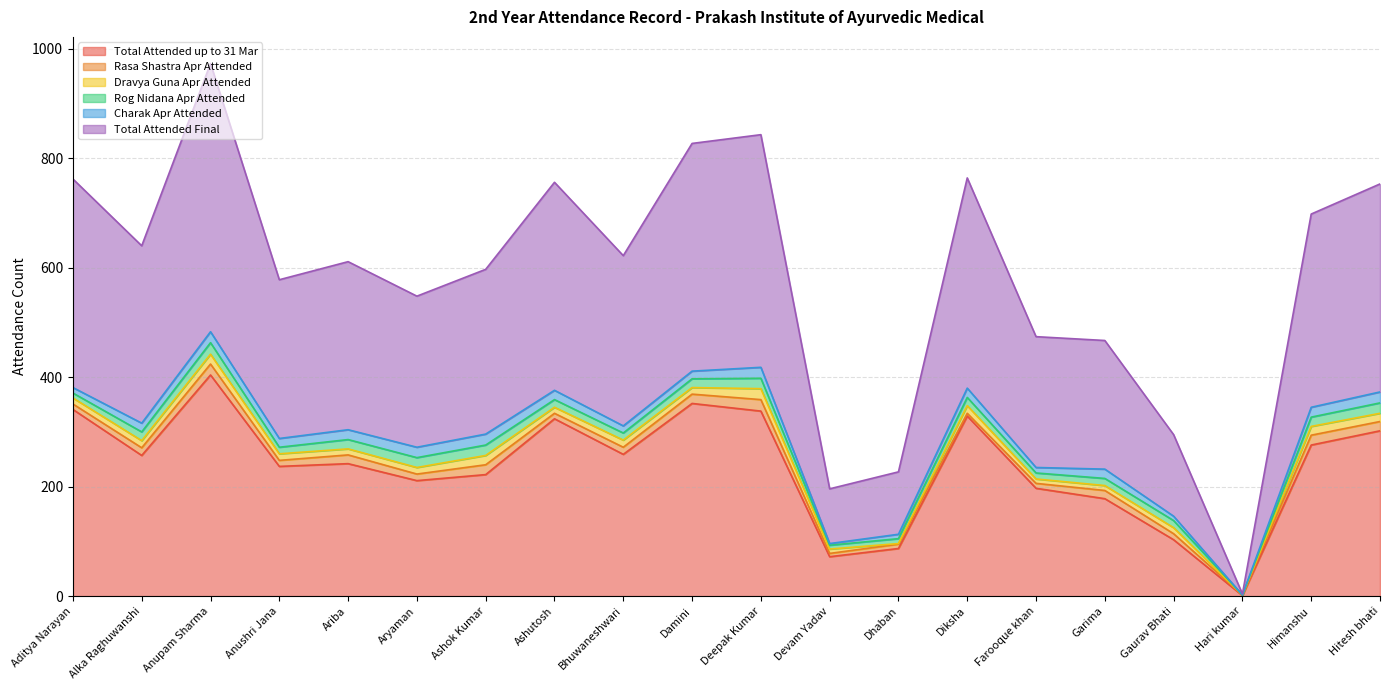

Does the chart display data point markers on the line(s)?

No